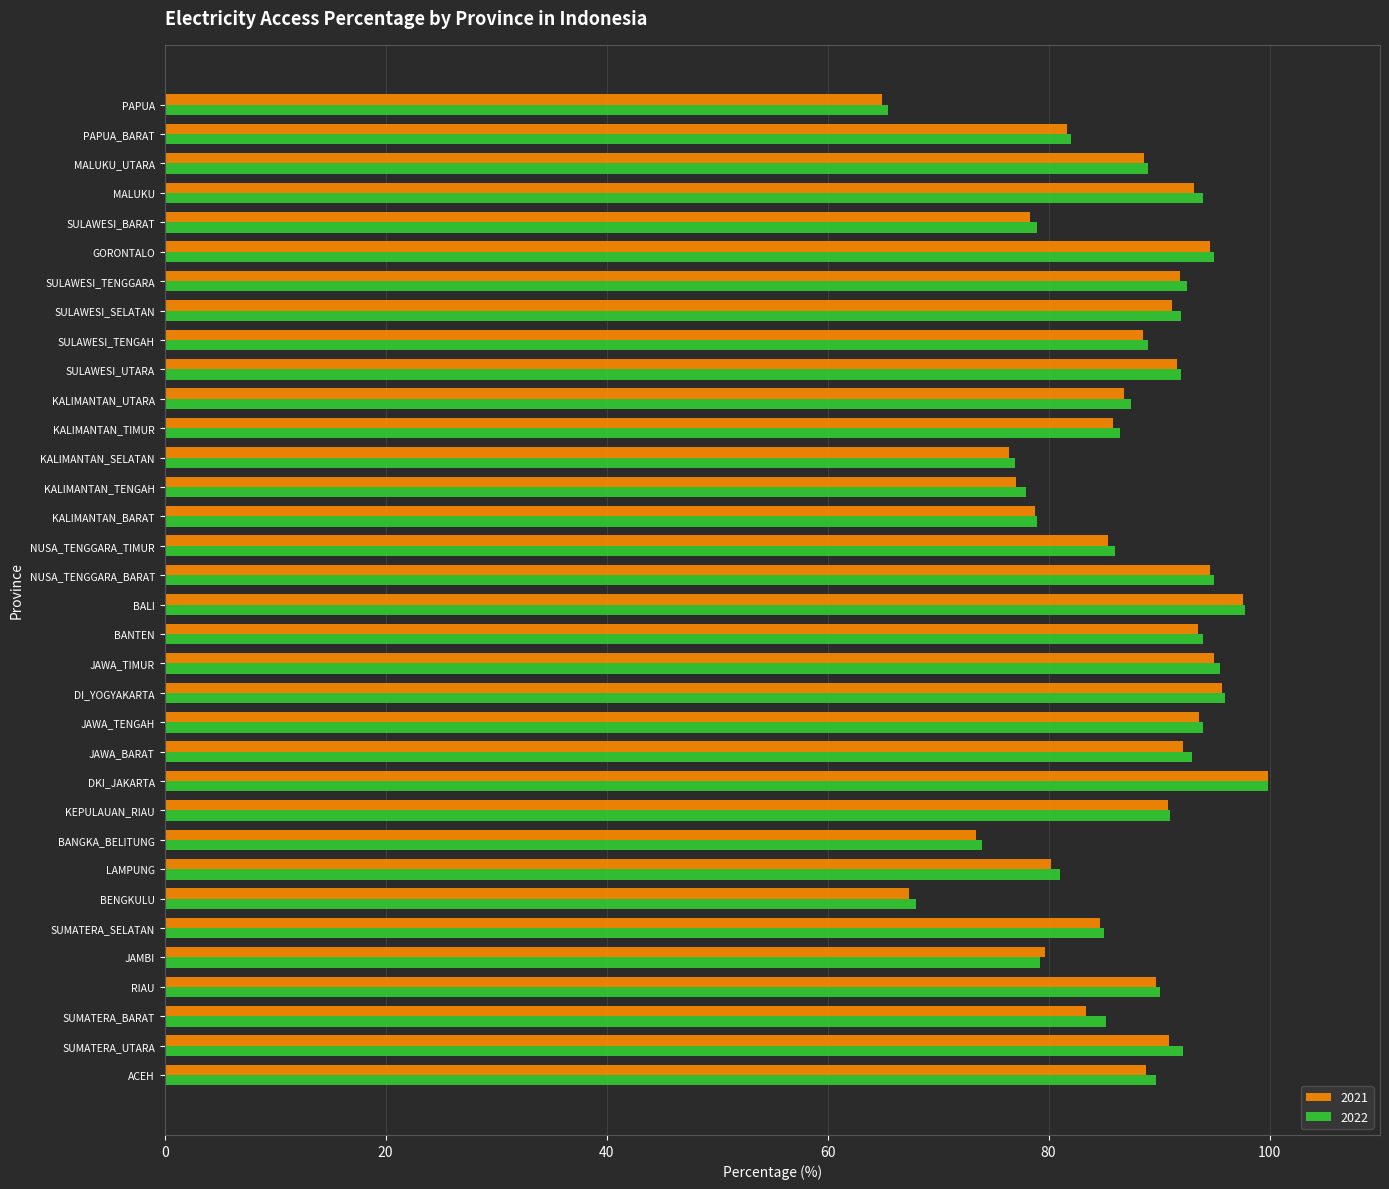

Is the value of 2021 at DI_YOGYAKARTA greater than the value of 2022 at SUMATERA_SELATAN?

Yes